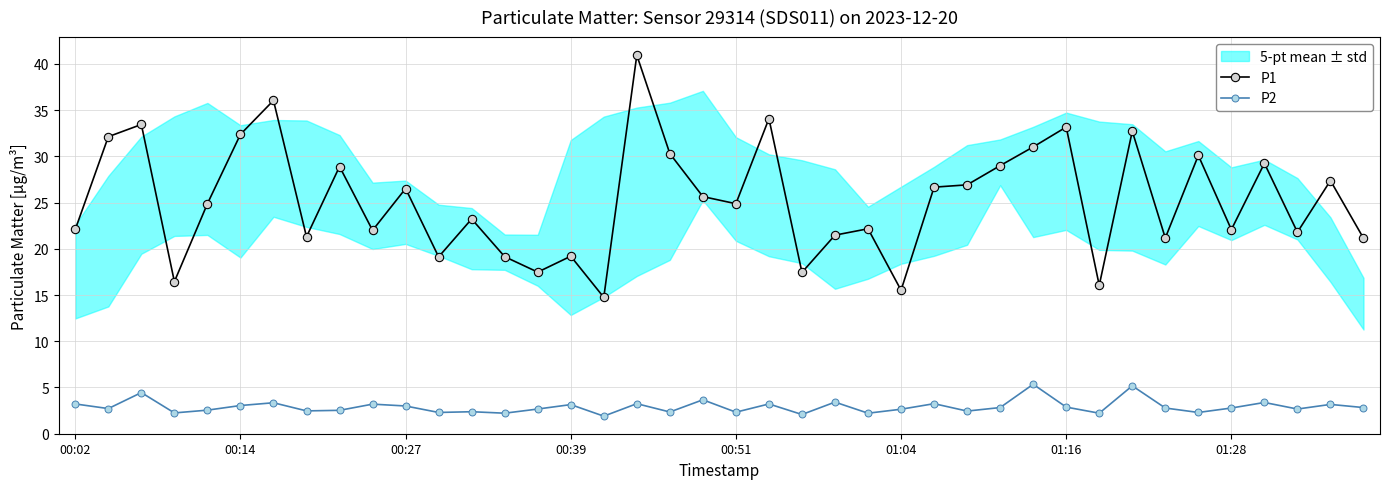

How many values in the P1 series exceed 24?

21